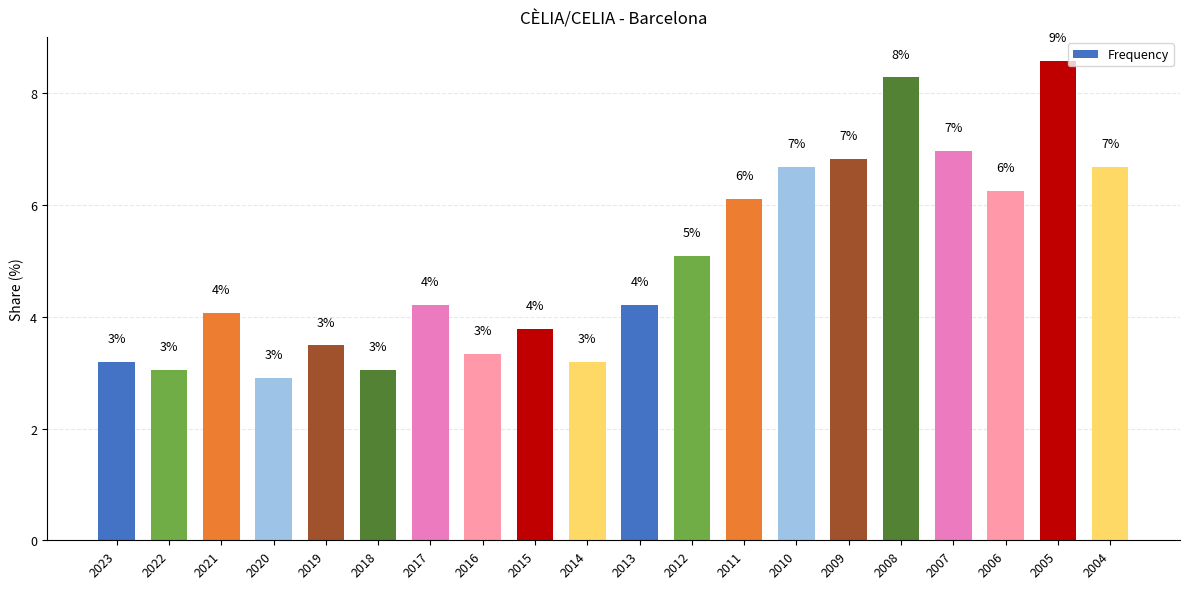

The value at 2019 is 3.5. True or false?

True